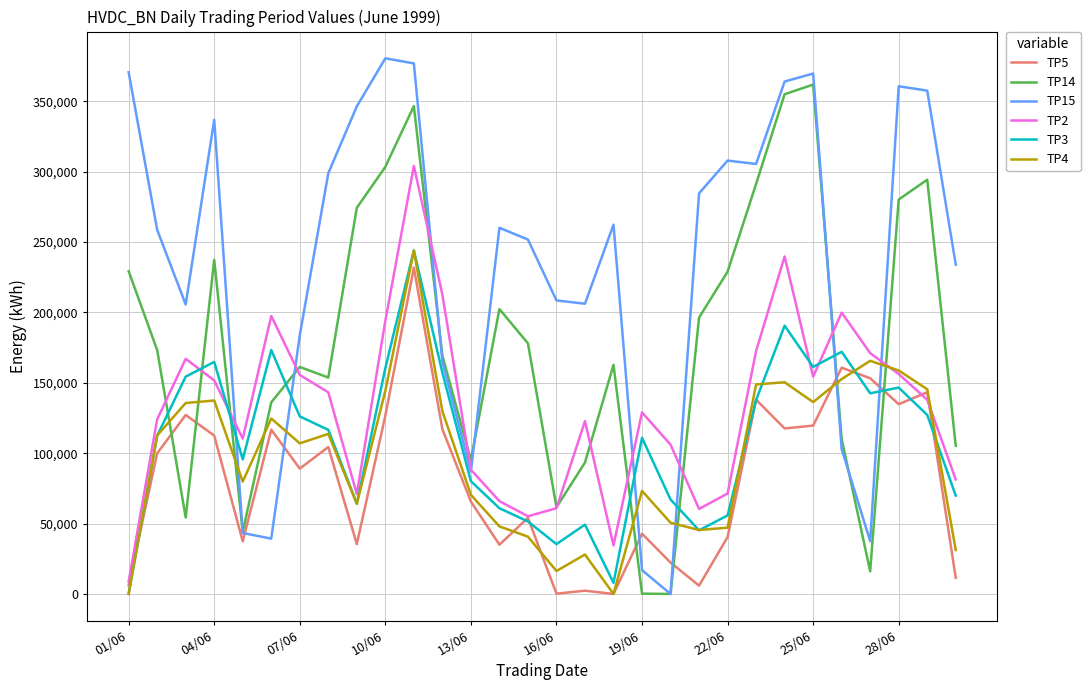

What is the sum of all TP4 values?

2901900